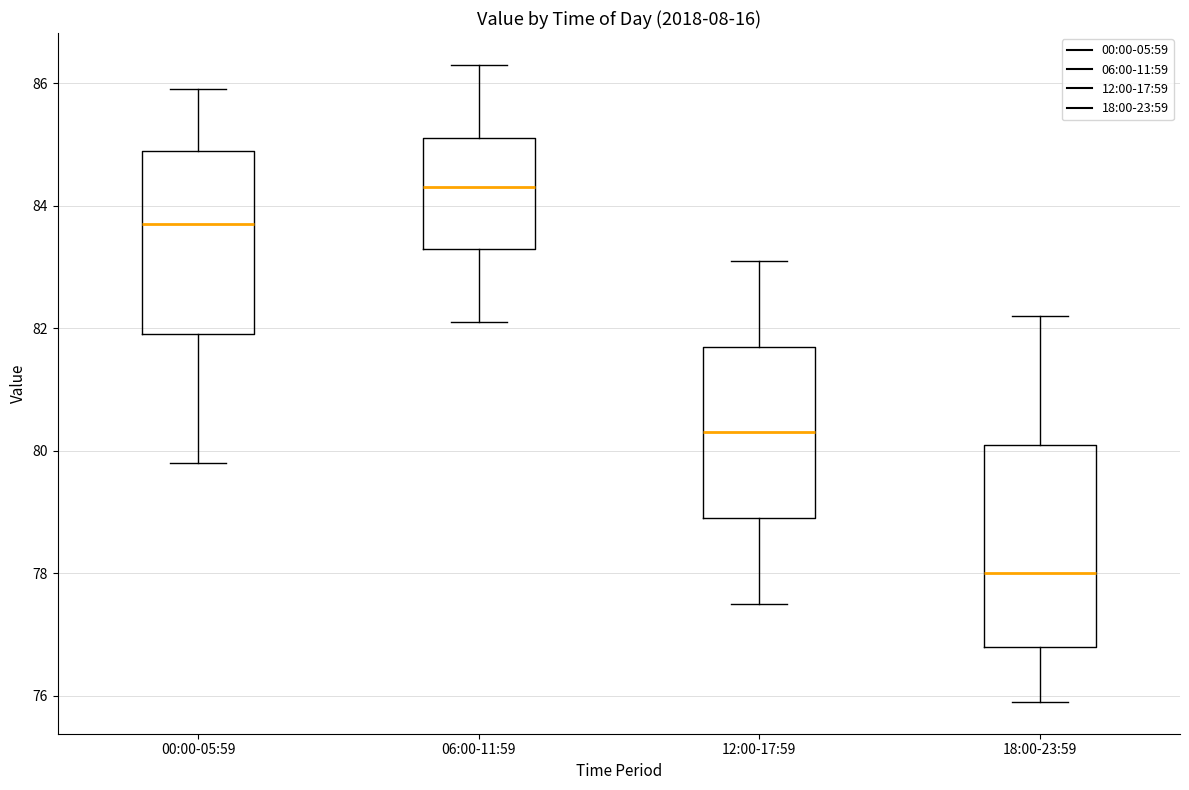

Which box is the tallest, from its lower edge to its upper edge?

18:00-23:59